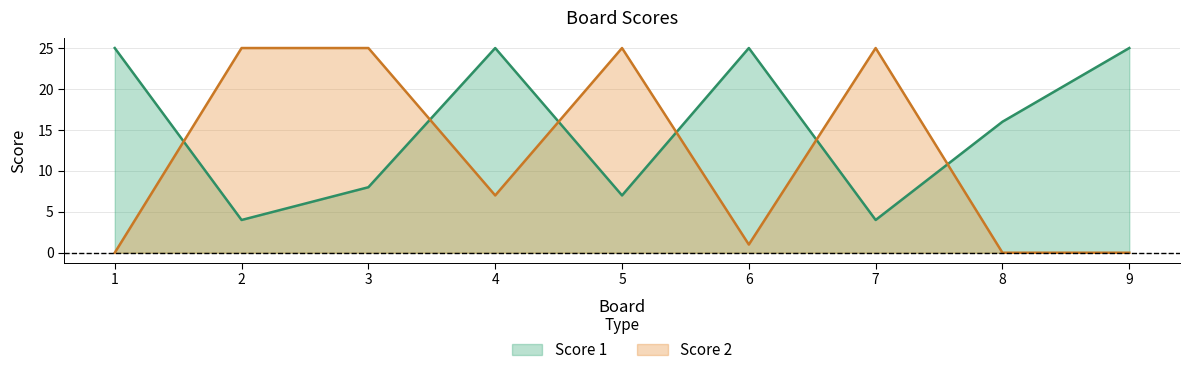

Which has a higher value, 3 or 2?

3